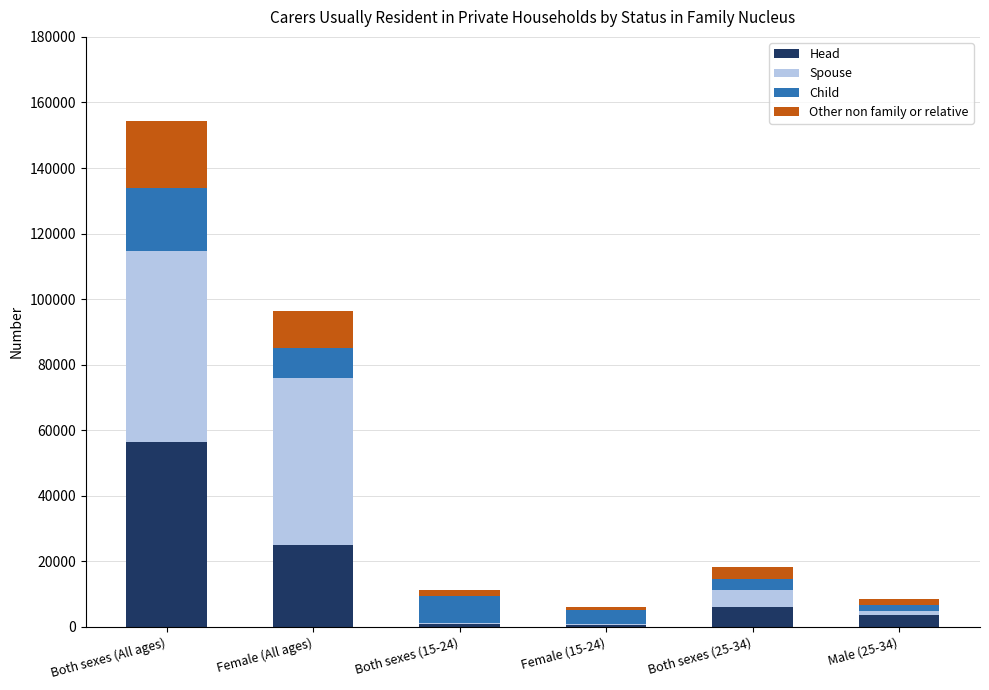

Which category has the highest value in the Head series?

Both sexes (All ages)